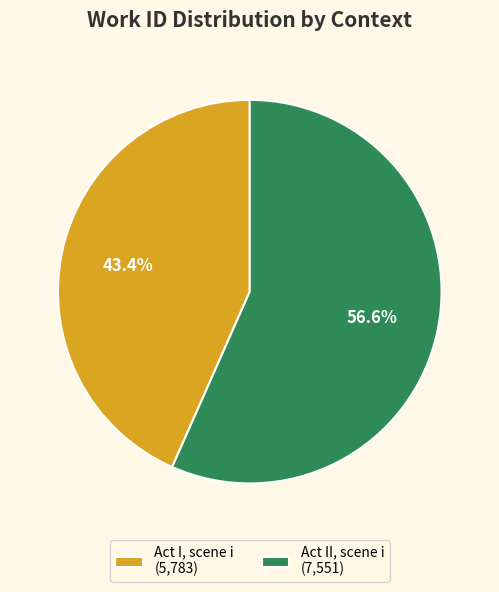

Which category has the smallest portion of the pie?

Act I, scene i